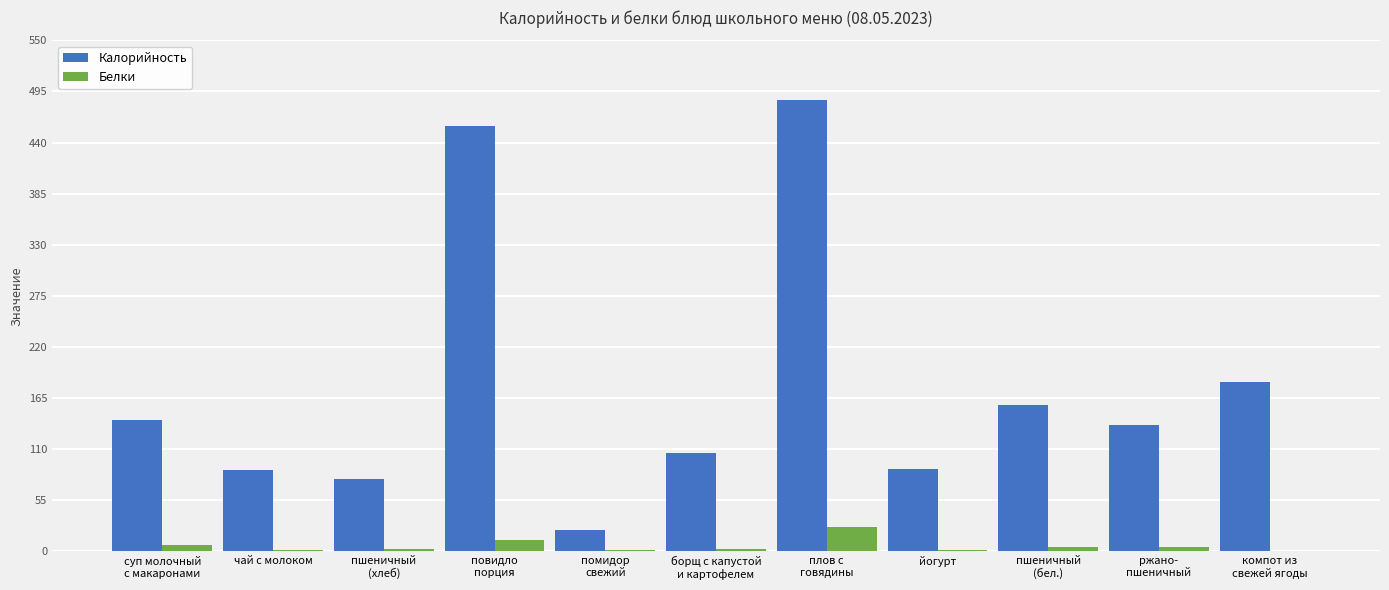

What is the greatest value displayed?

486.0